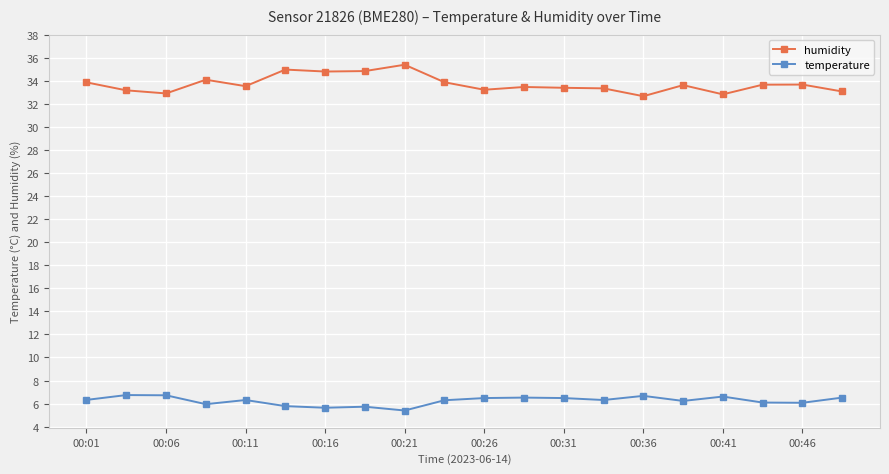

Rank the series by their maximum value, from highest to lowest.

humidity, temperature